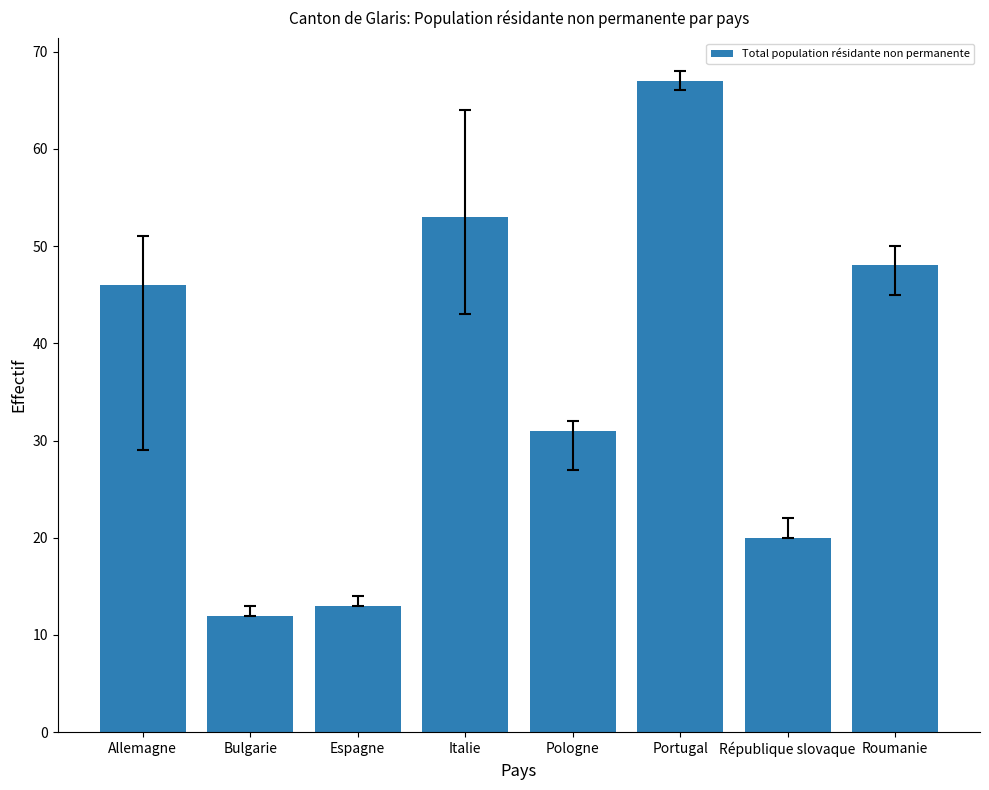

Are the bars horizontal?

No